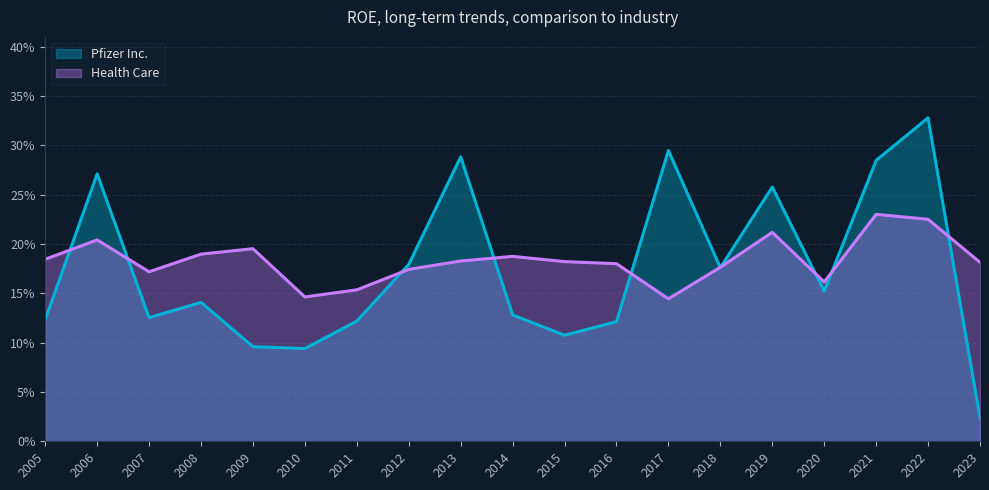

True or false: Pfizer Inc. and Health Care intersect in this chart.

True